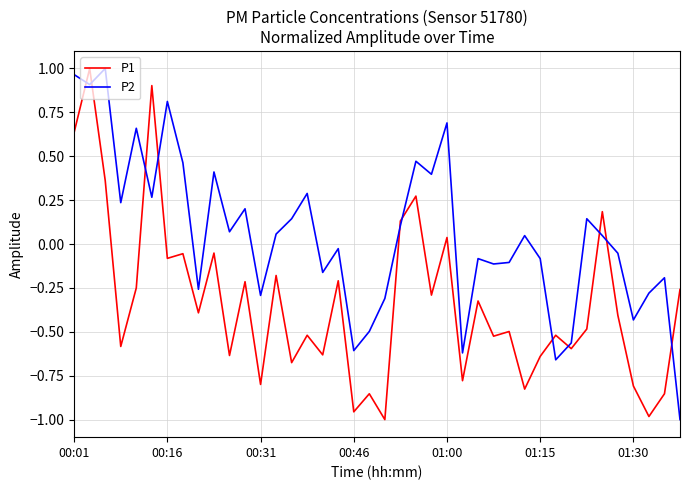

Which series has the largest total across all categories?

P2